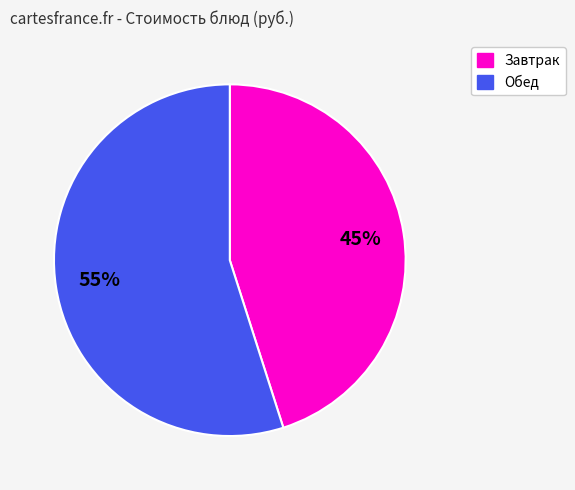

To the nearest percent, what is the average slice percentage?

50%